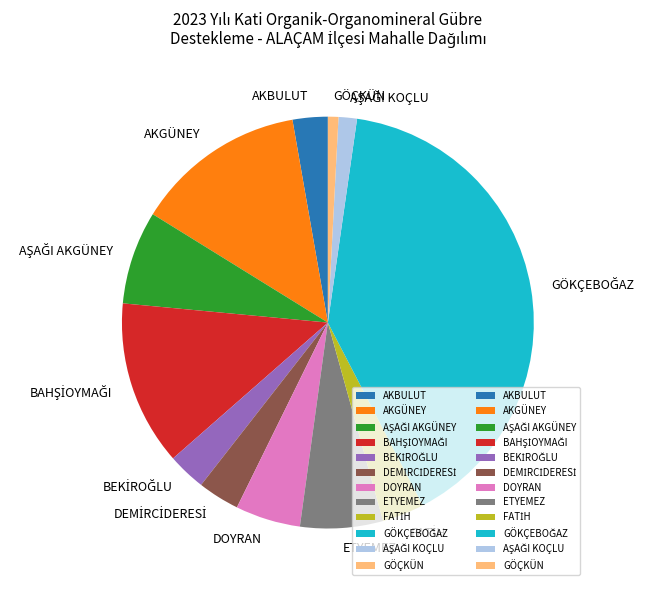

Does DOYRAN represent more than half of the total?

No